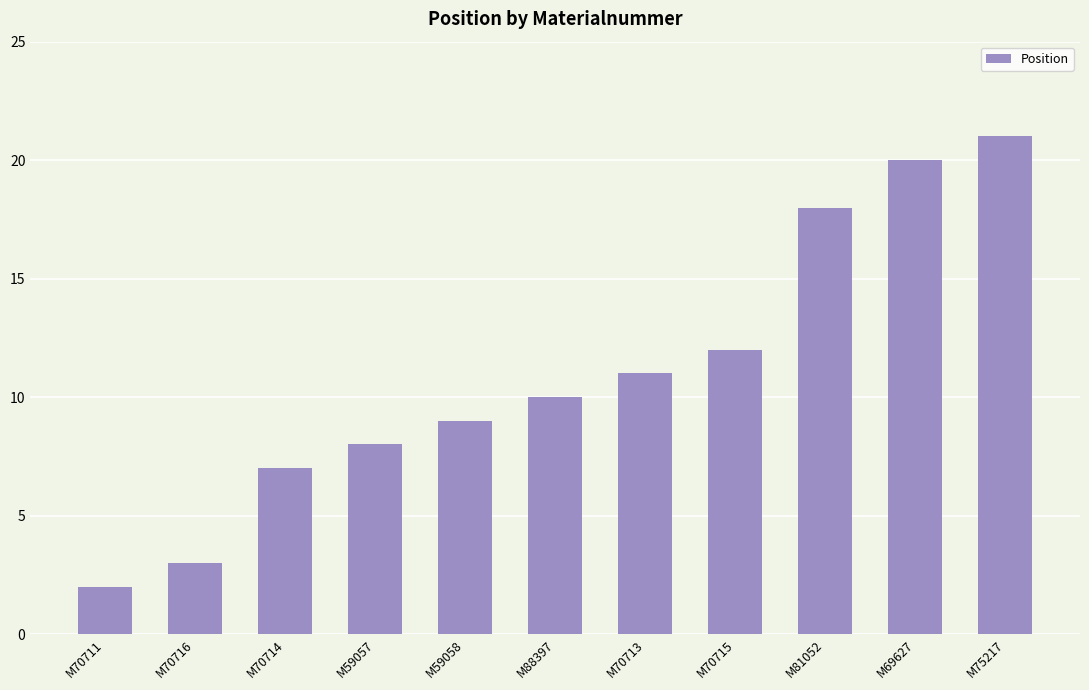

Rank the categories by value from lowest to highest.

M70711, M70716, M70714, M59057, M59058, M88397, M70713, M70715, M81052, M69627, M75217